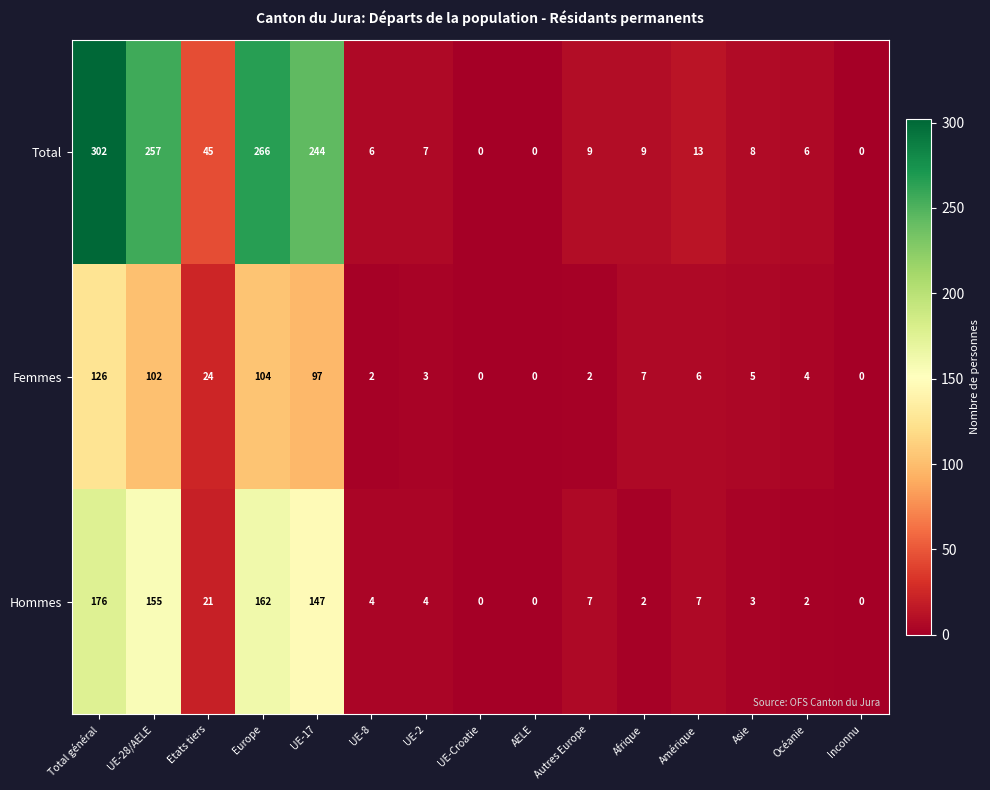

True or false: Total has a value of 10 at UE-8.

False